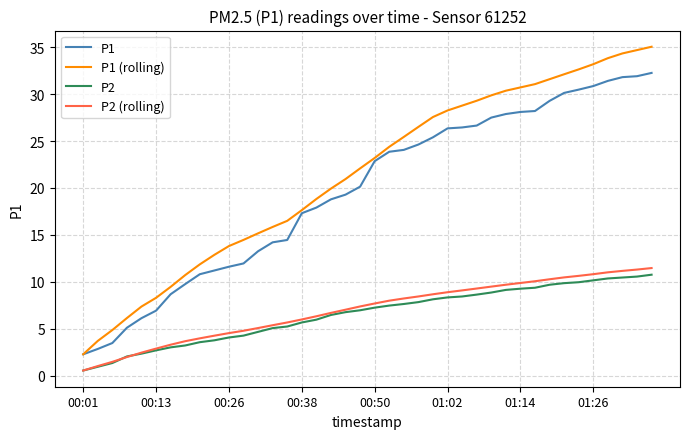

Which series has the largest range (max minus min)?

P1 (rolling)